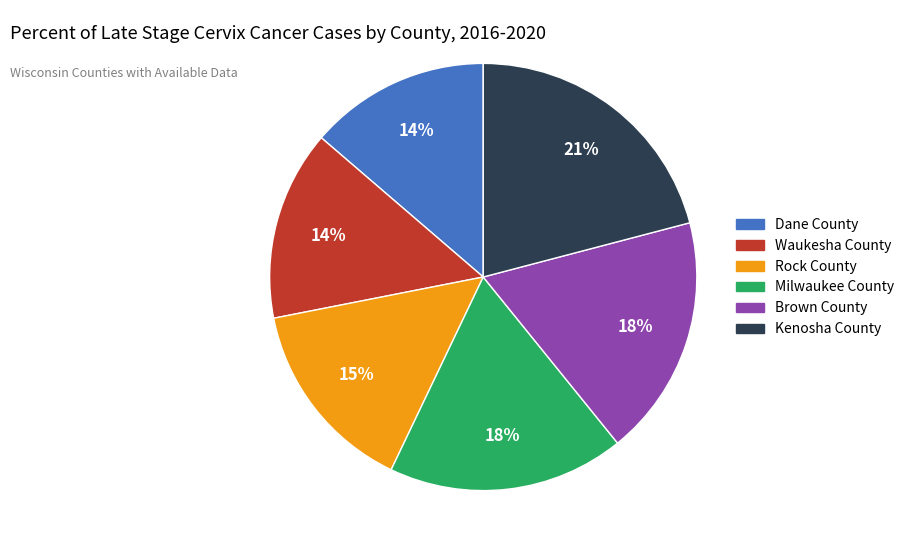

Is it true that Waukesha County is 14% of the pie?

True